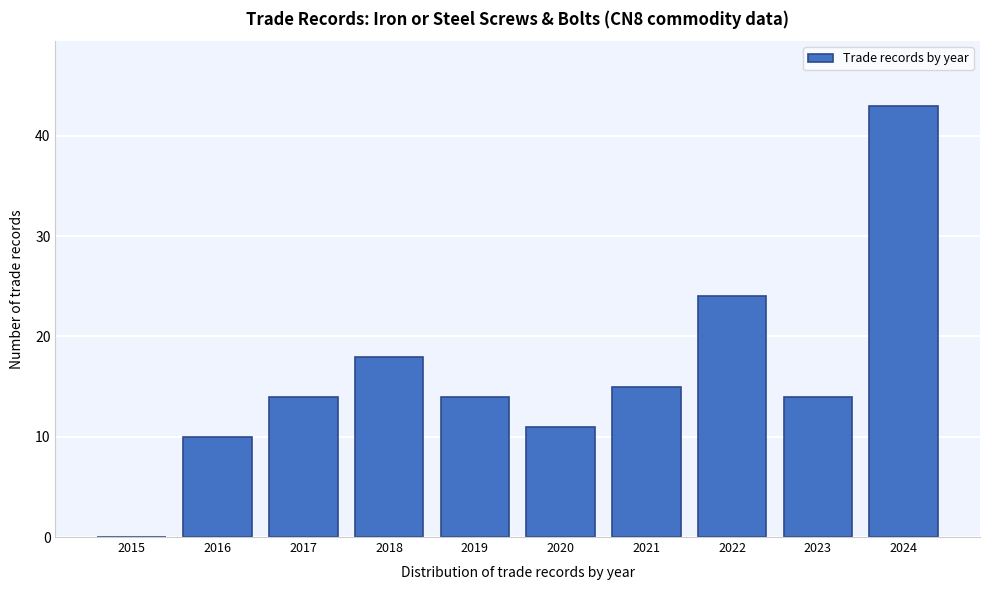

Reading left to right, transcribe all the data shown in this chart.

2015=0	2016=10	2017=14	2018=18	2019=14	2020=11	2021=15	2022=24	2023=14	2024=43